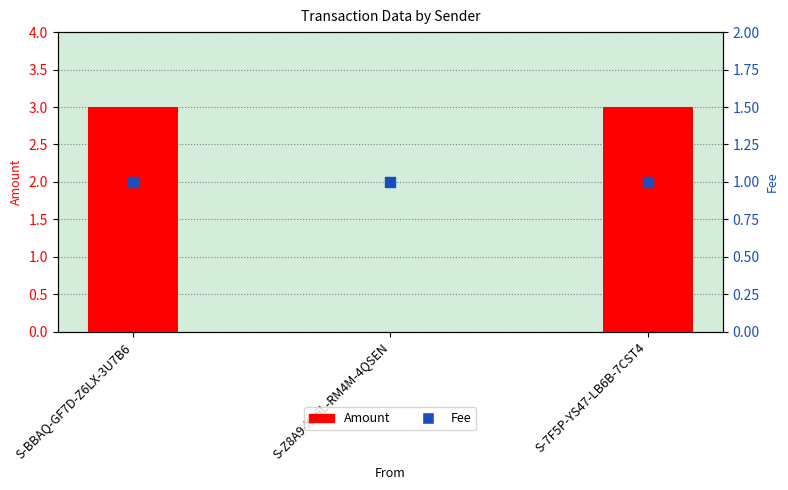

What are all the series names shown in the legend?

Amount, Fee